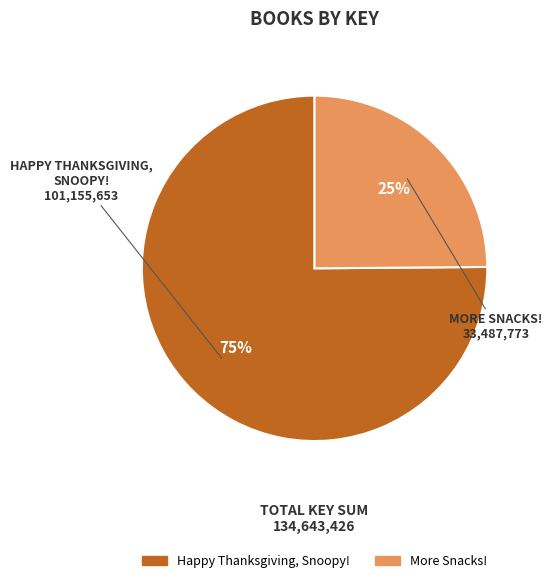

Which category has the smallest portion of the pie?

More Snacks!